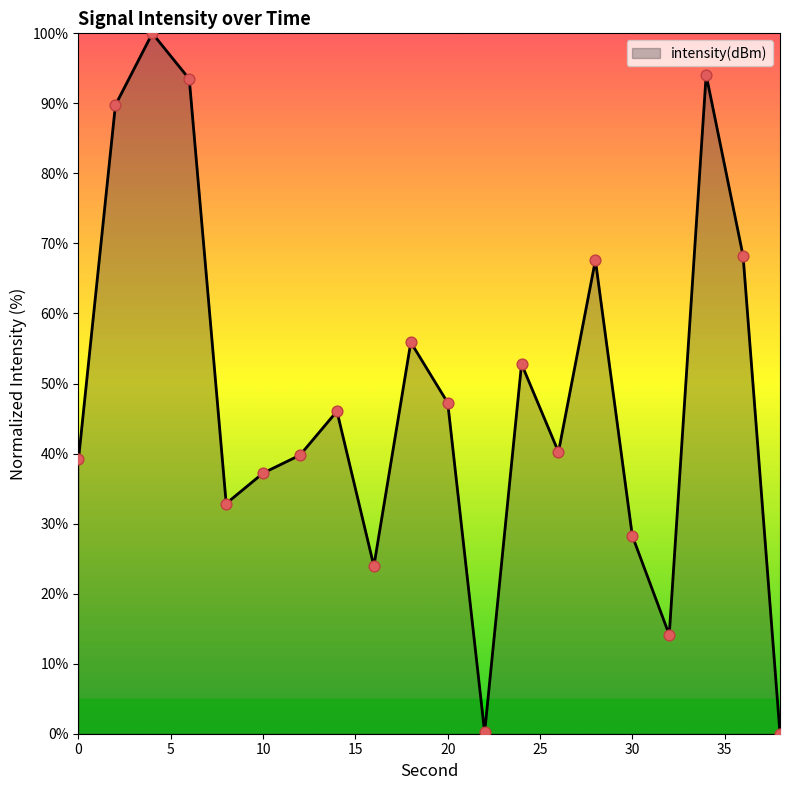

What is the maximum value shown in the chart?

100.0